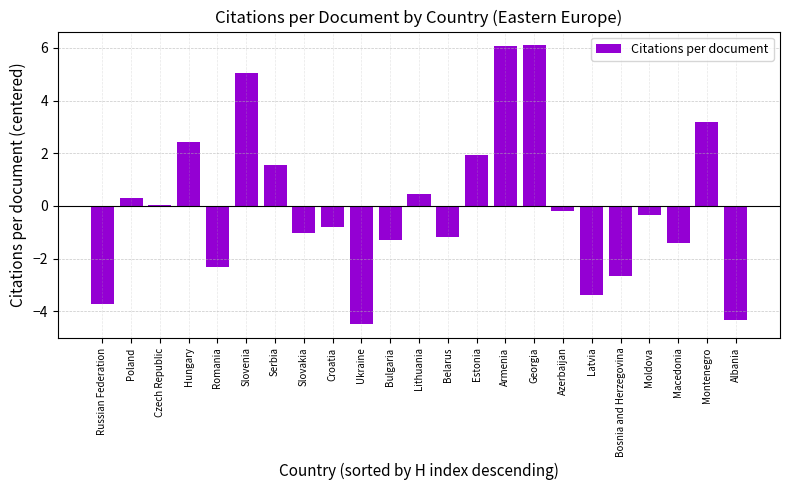

The value at Azerbaijan is -0.2. True or false?

True